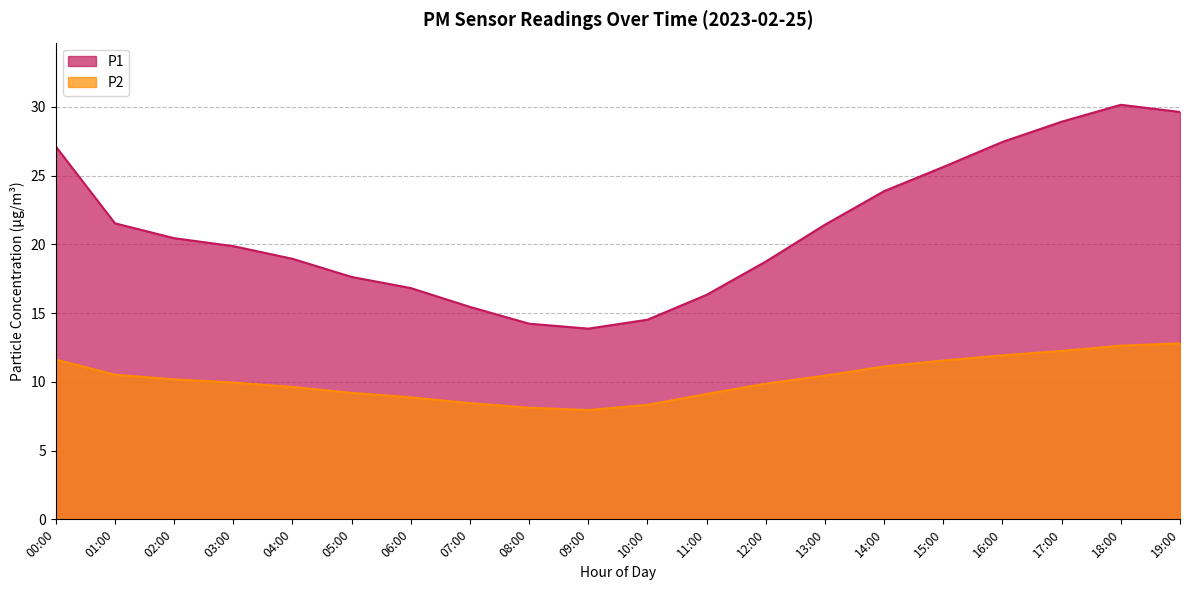

What is the label of the 9th point from the left?

08:00